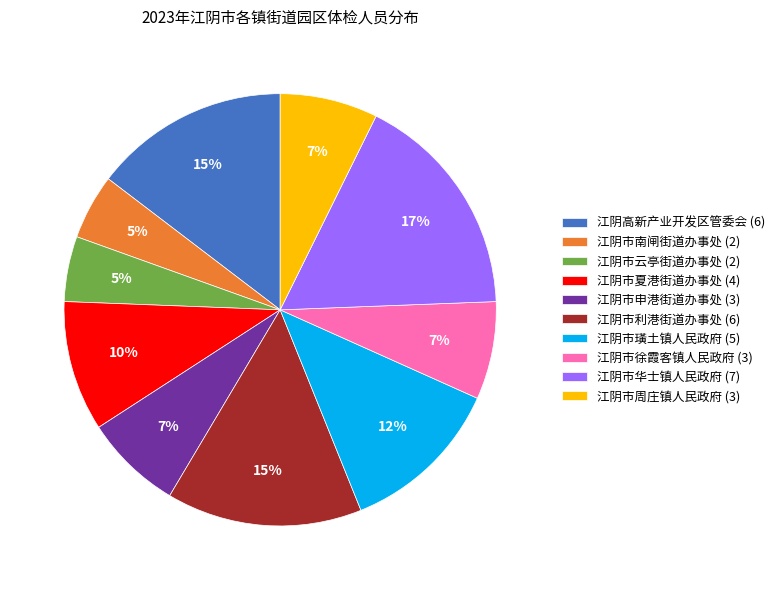

Is there any slice that represents more than half of the pie?

No